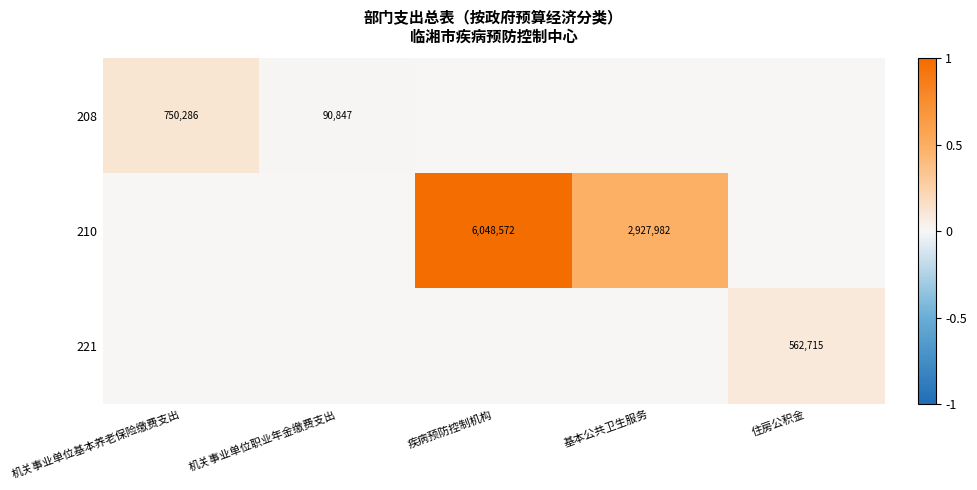

The 210 series shows 1777548 at 疾病预防控制机构. True or false?

False